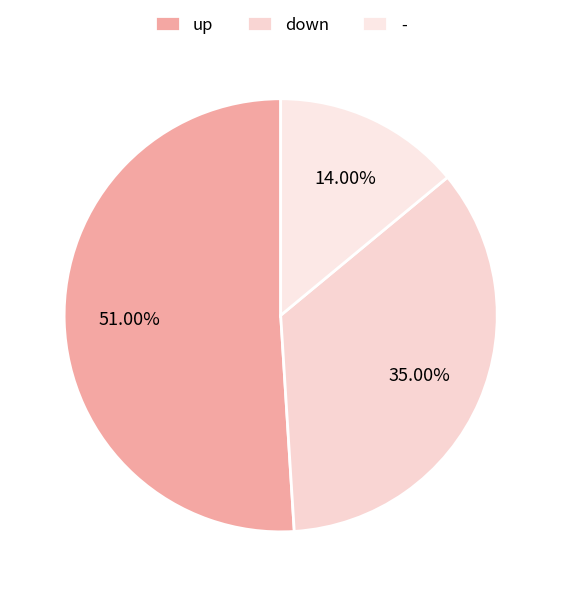

How much of the chart is everything except up?

49.0%